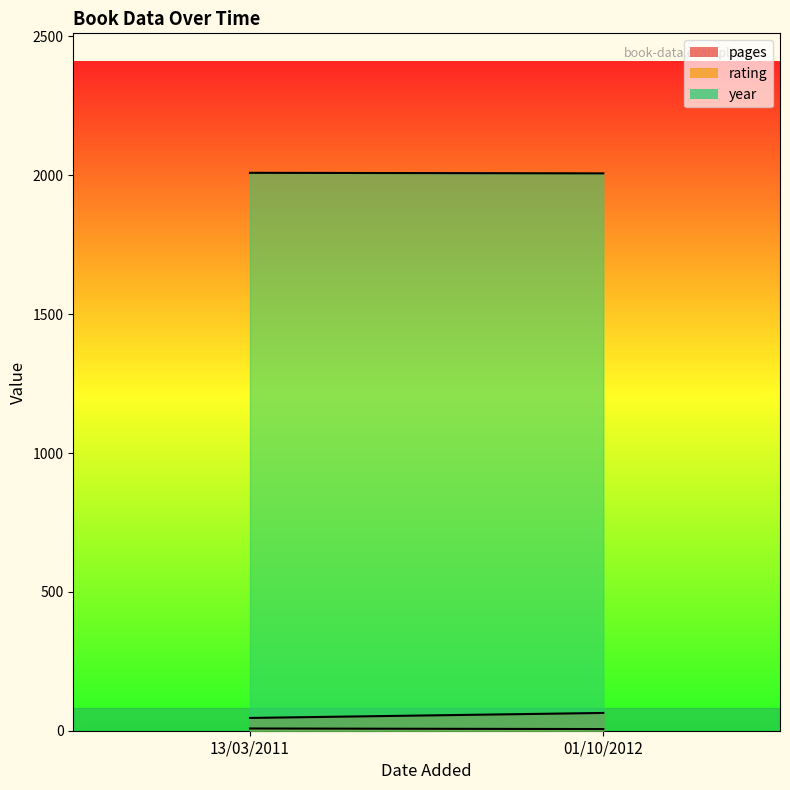

What is the label of the 2nd point from the right?

13/03/2011